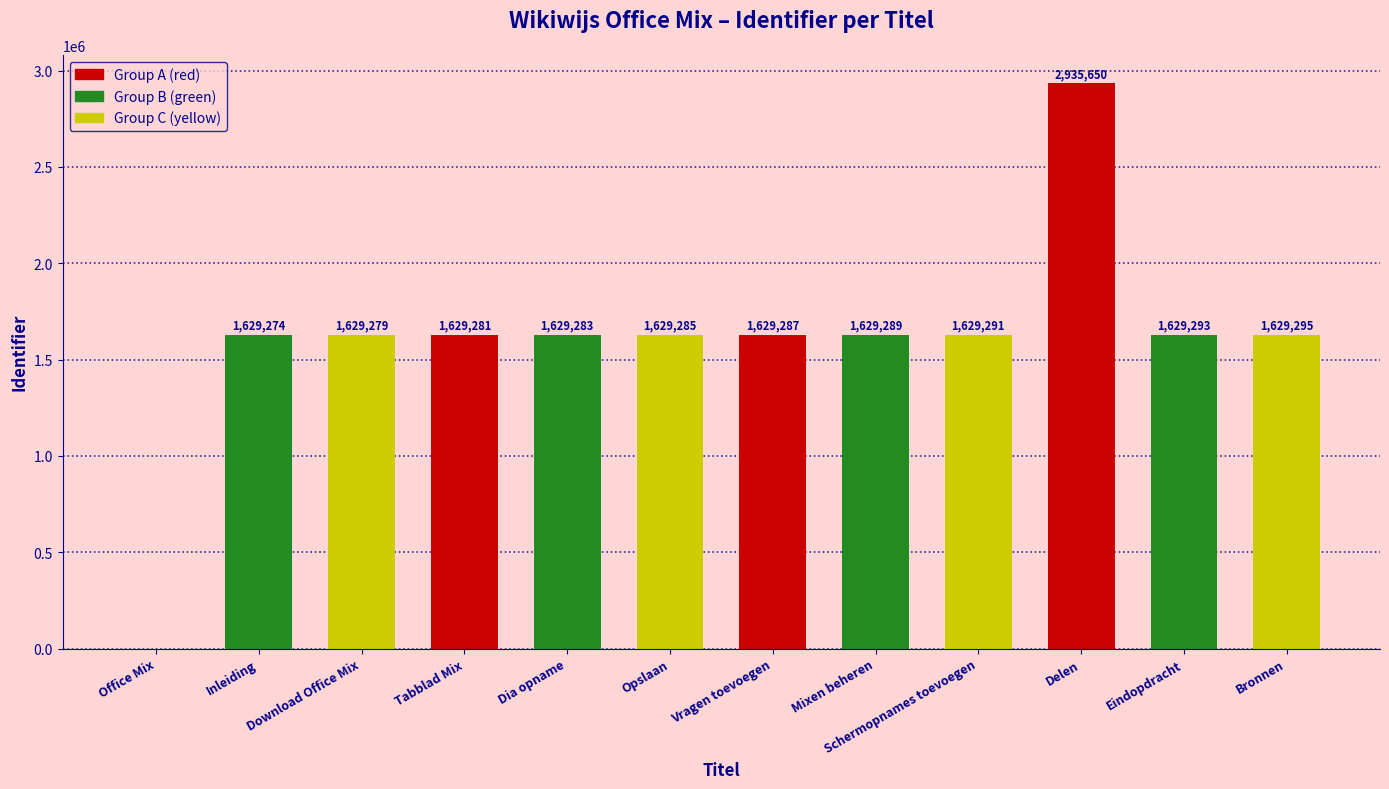

Between Office Mix and Opslaan, which is larger?

Opslaan